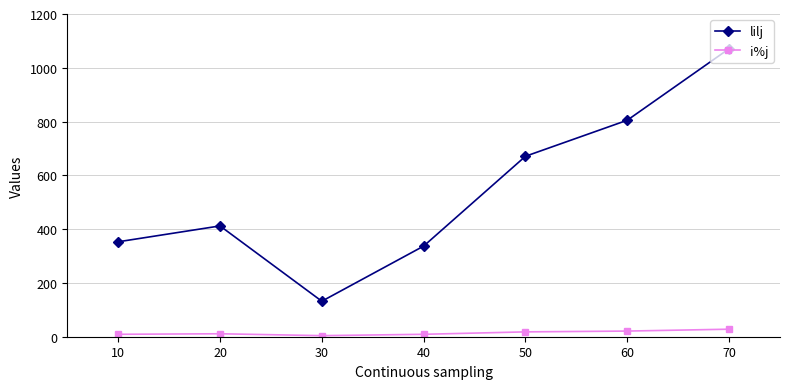

How many interior local valleys does the lilj series have?

1